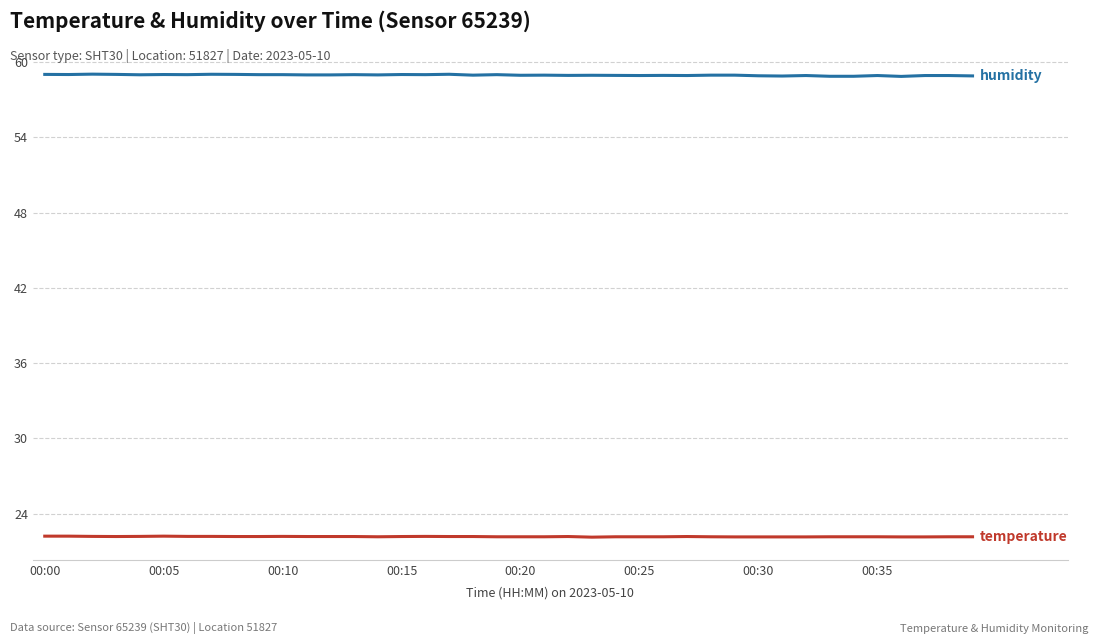

What is the maximum value shown in the chart?

59.0